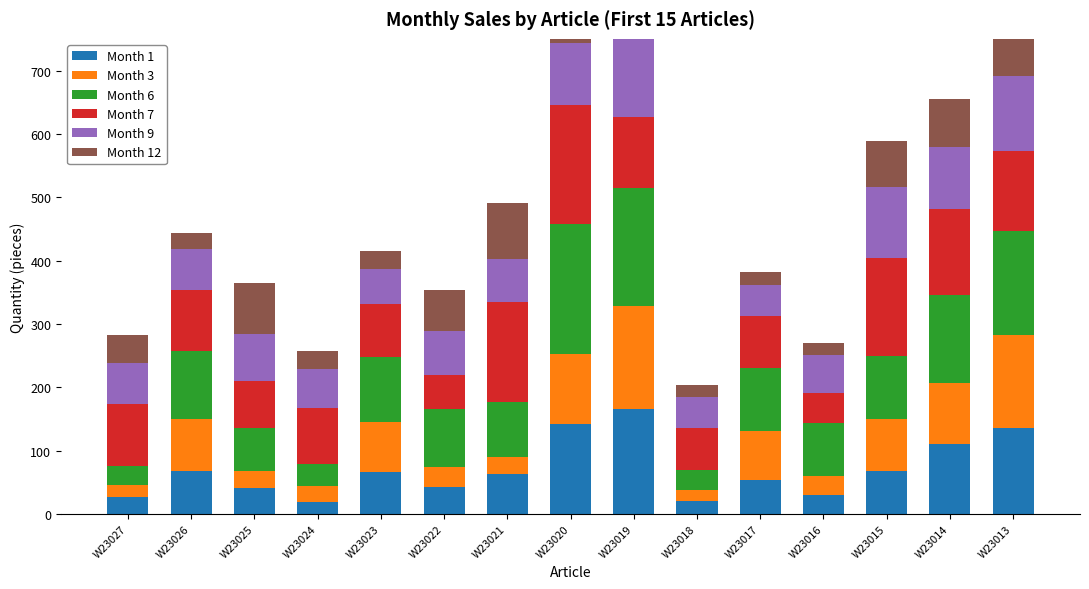

What are all the series names shown in the legend?

Month 1, Month 3, Month 6, Month 7, Month 9, Month 12